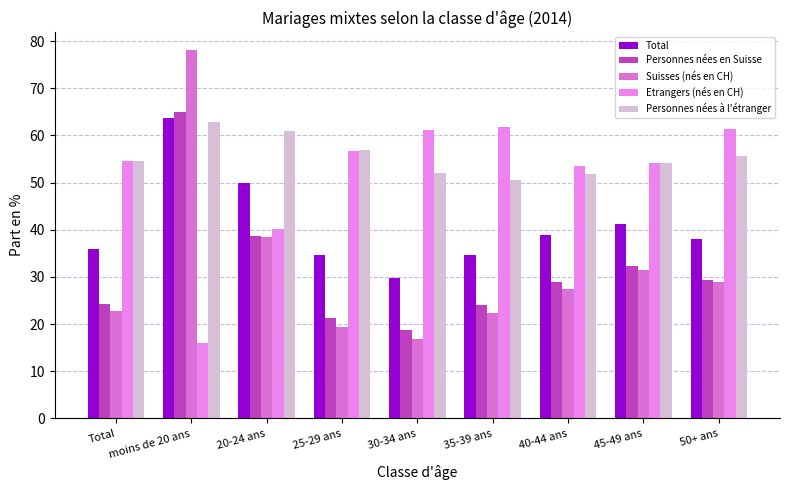

Which category has the highest value in the Personnes nées en Suisse series?

moins de 20 ans